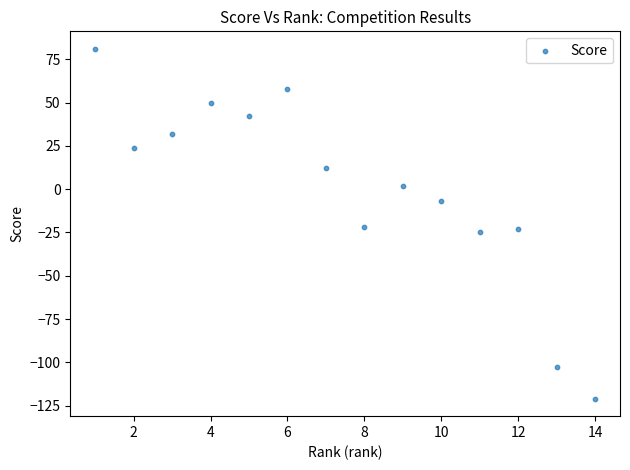

What is the range of Y values (max minus min)?

202